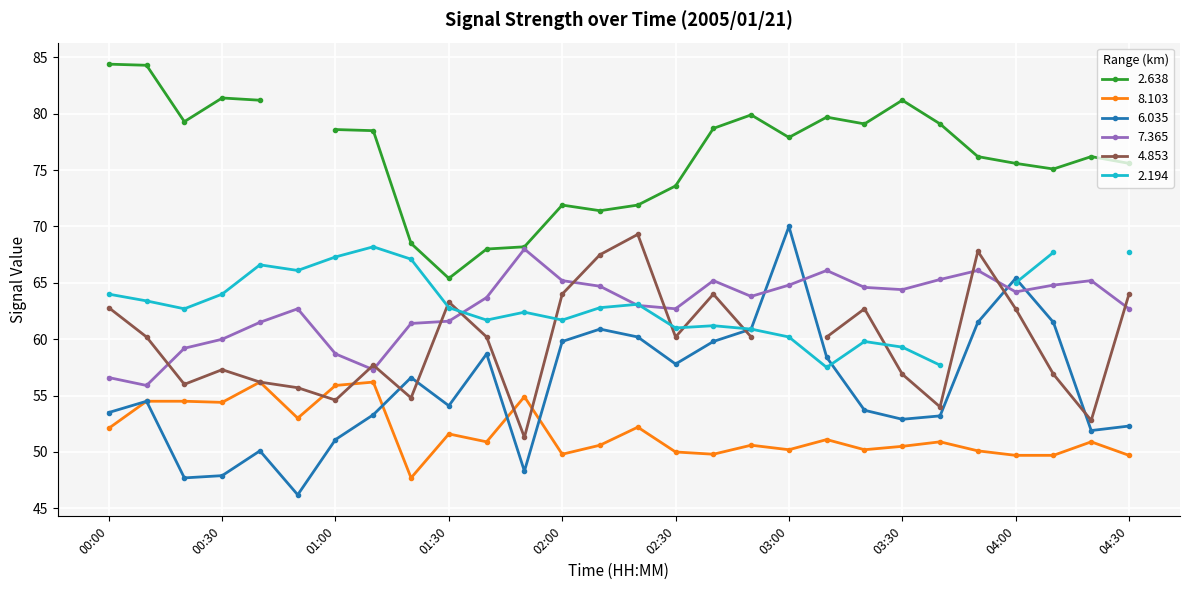

Is it true that 6.035 equals 52.3 at 04:30?

True